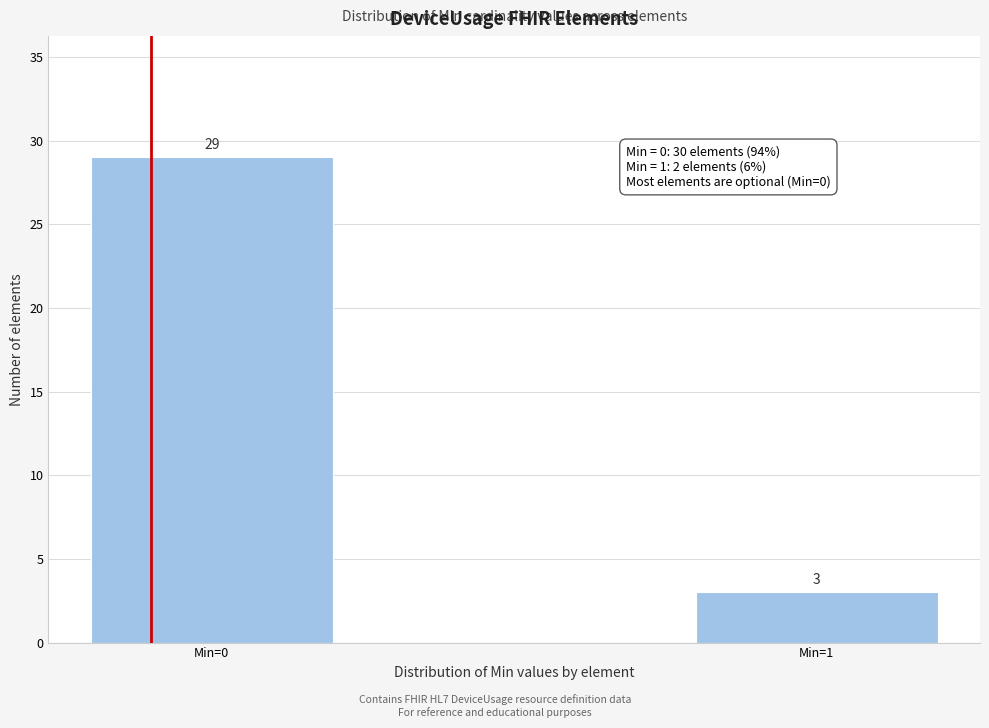

Reading left to right, list all the values displayed in this chart.

Min=0=29	Min=1=3